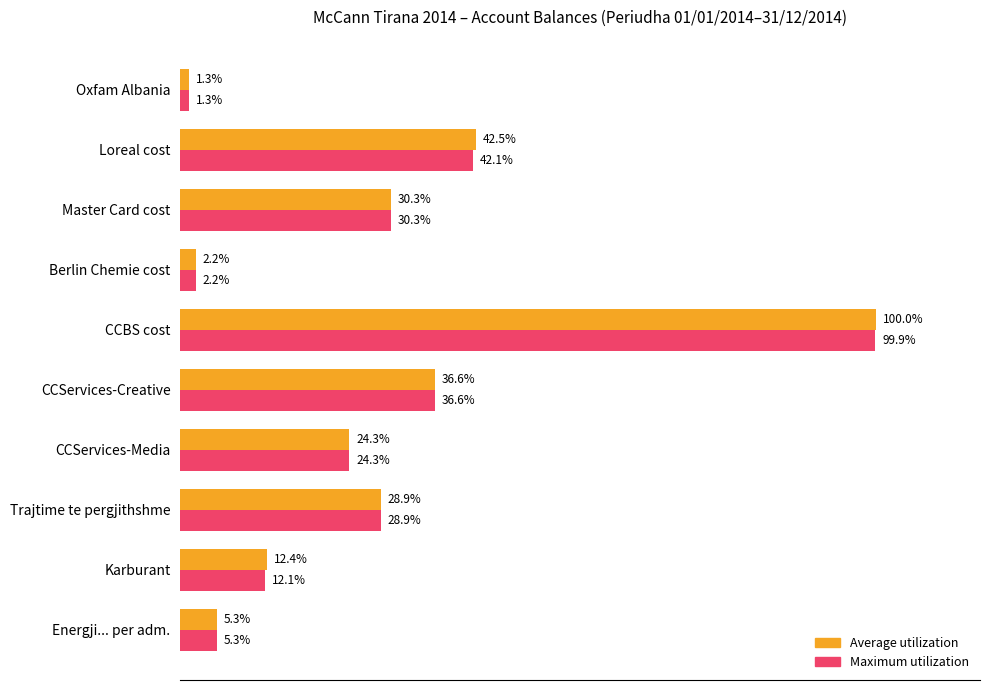

List the series in order of their peak value, lowest first.

Maximum utilization, Average utilization